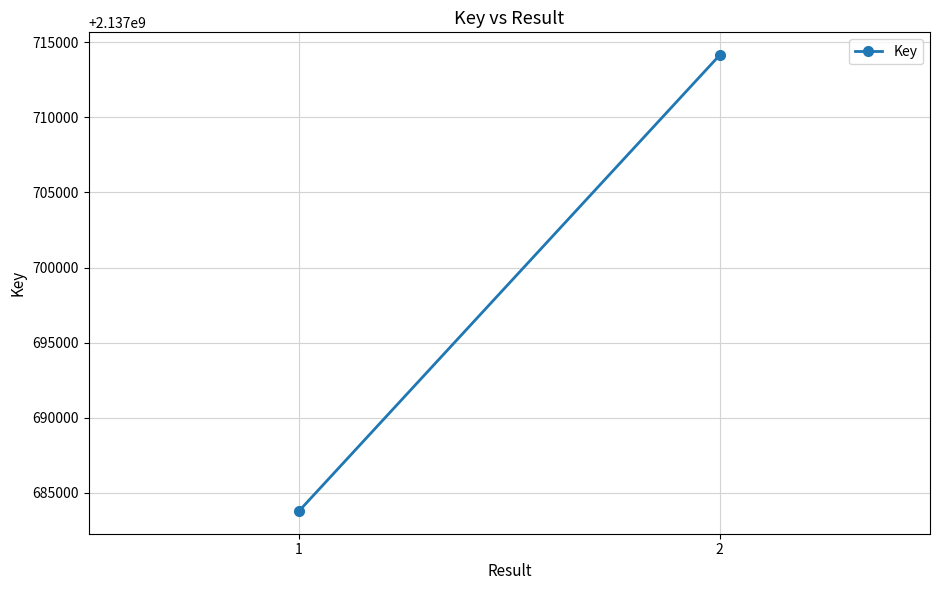

List the labels in order of value, largest first.

2, 1